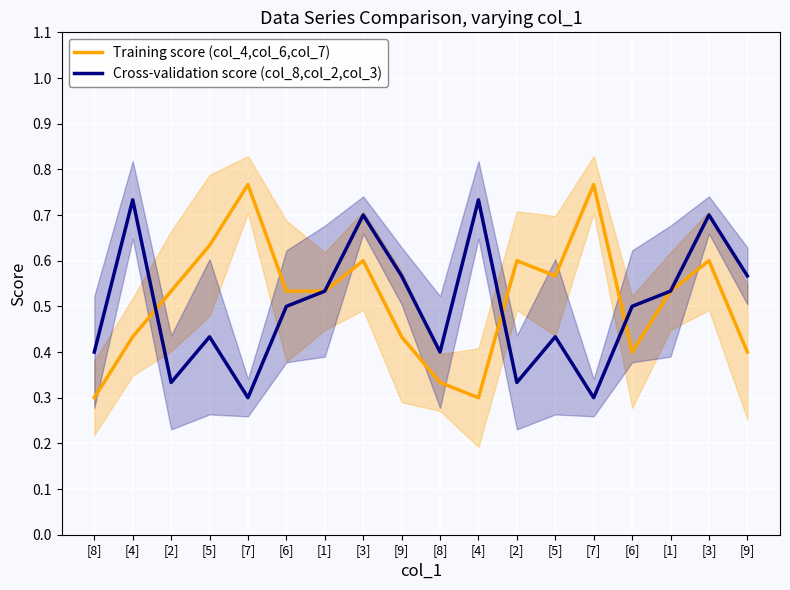

Reading left to right, transcribe all the data shown in this chart.

Training score (col_4,col_6,col_7): 0.3	0.4	0.5	0.6	0.8	0.5	0.5	0.6	0.4	0.3	0.3	0.6	0.6	0.8	0.4	0.5	0.6	0.4
Cross-validation score (col_8,col_2,col_3): 0.4	0.7	0.3	0.4	0.3	0.5	0.5	0.7	0.6	0.4	0.7	0.3	0.4	0.3	0.5	0.5	0.7	0.6